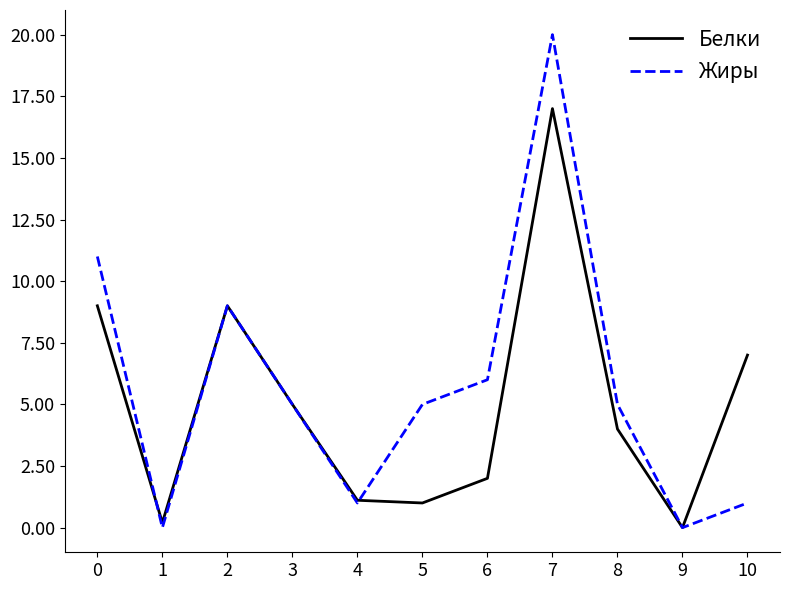

What are all the series names shown in the legend?

Белки, Жиры